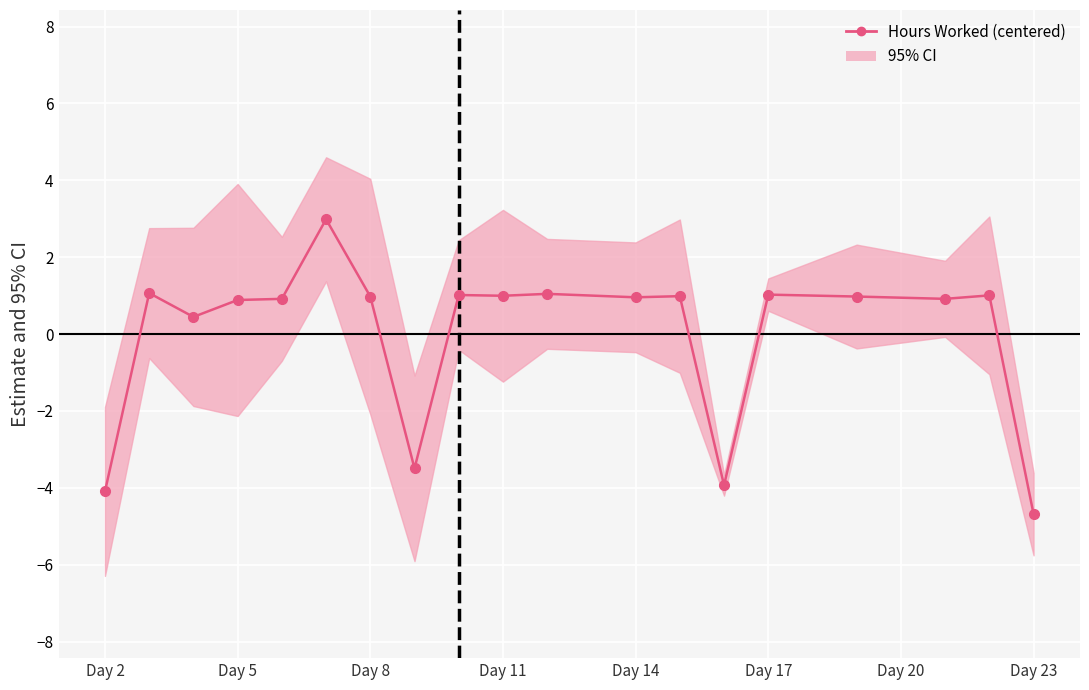

What is the change in value from Day 14 to Day 20?

+0.1